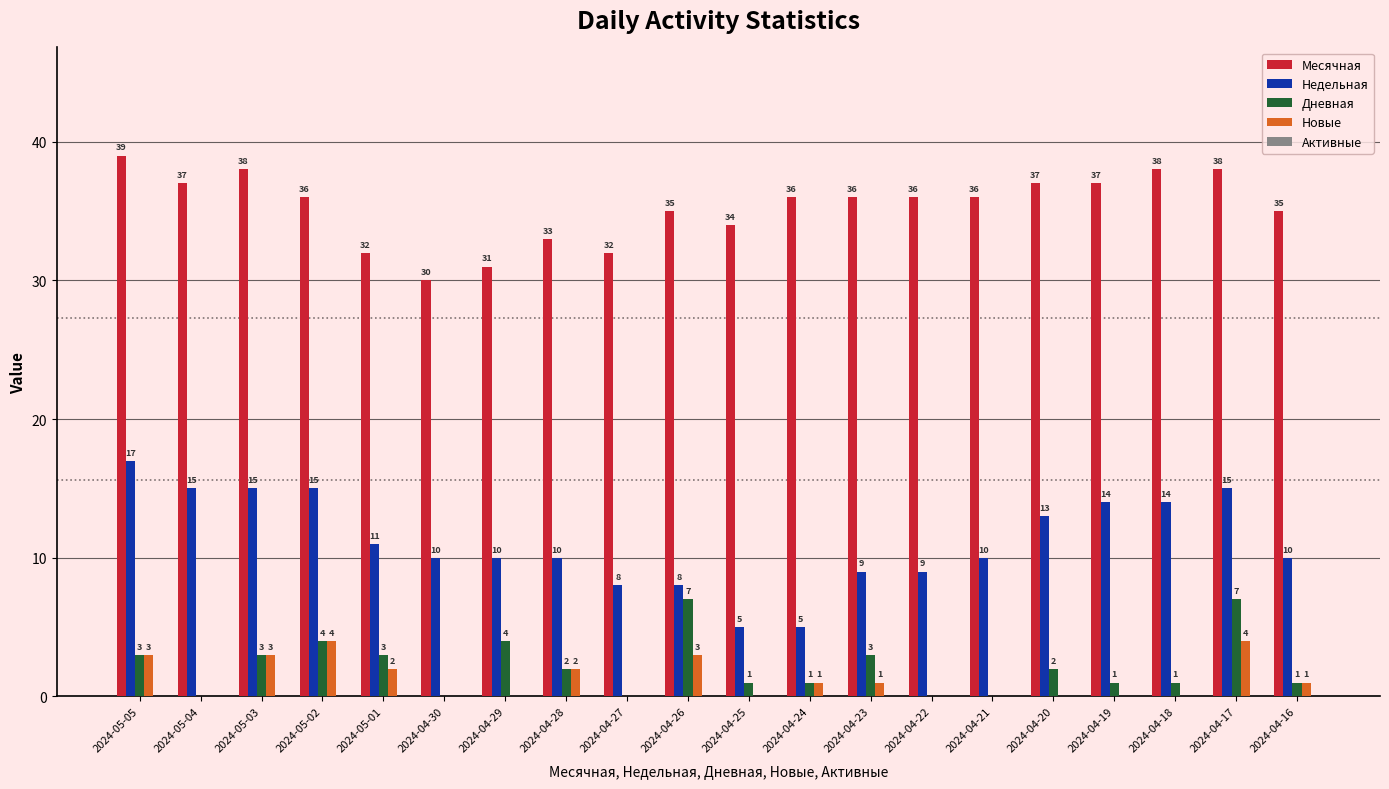

What is the total value across all series at 2024-04-26?

53